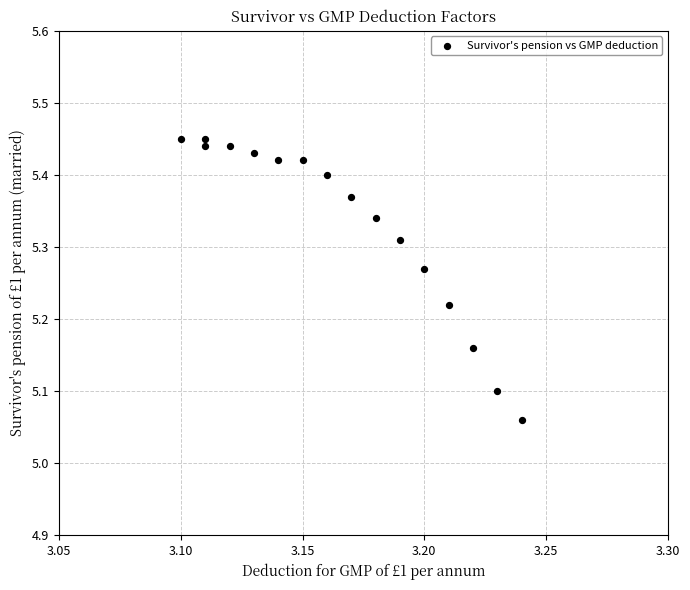

What is the range of Y values (max minus min)?

0.4